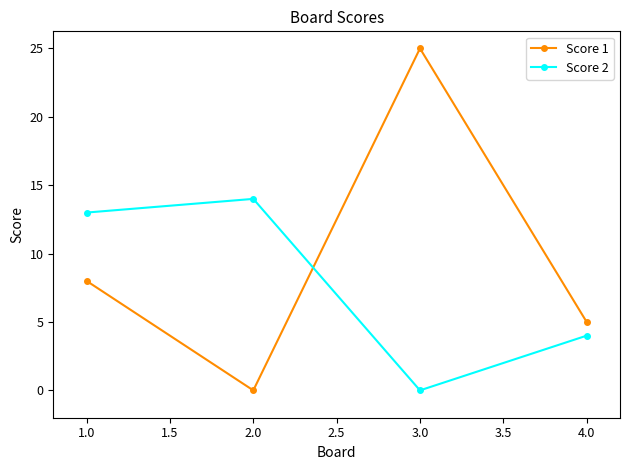

How many intersections are there between Score 2 and Score 1?

1